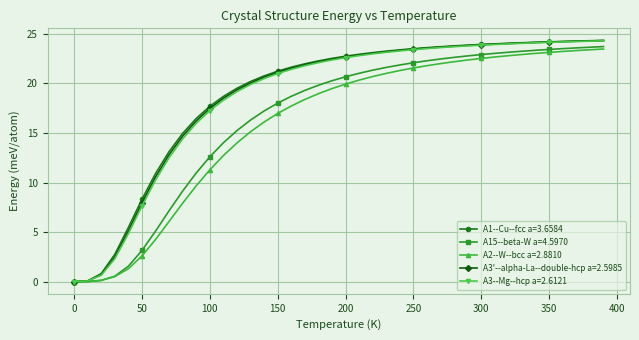

What is the value of the A2--W--bcc a=2.8810 point at the 33rd from the left?

22.8